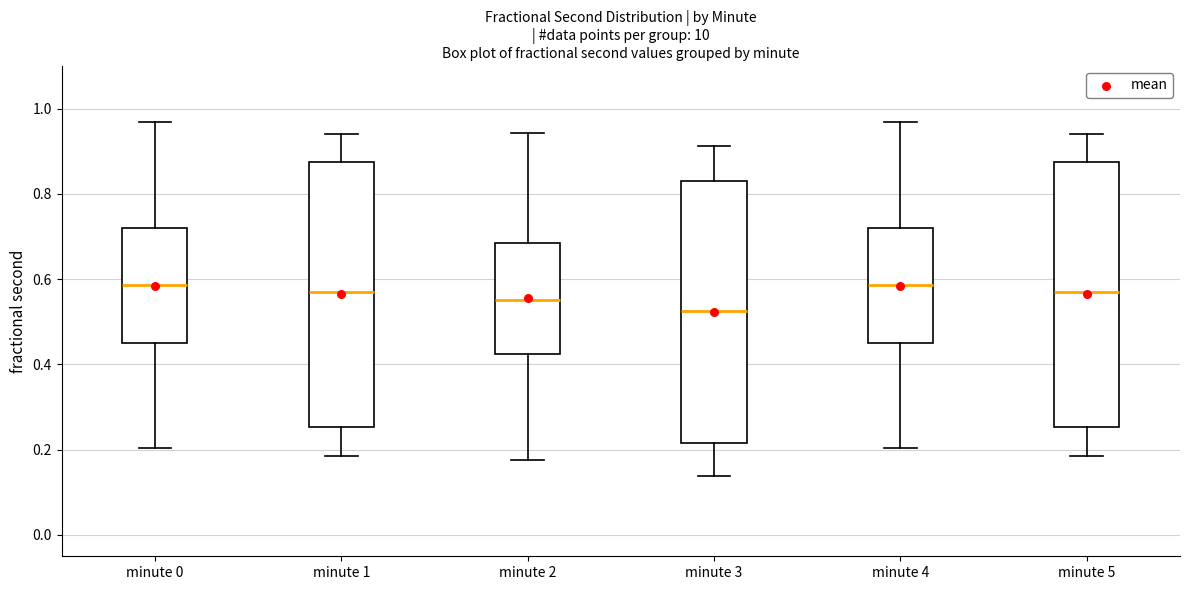

Where does the lower whisker of the box for minute 5 end on the y-axis? The values are not printed on the chart, so give them approximately, as read against the axis.

0.18